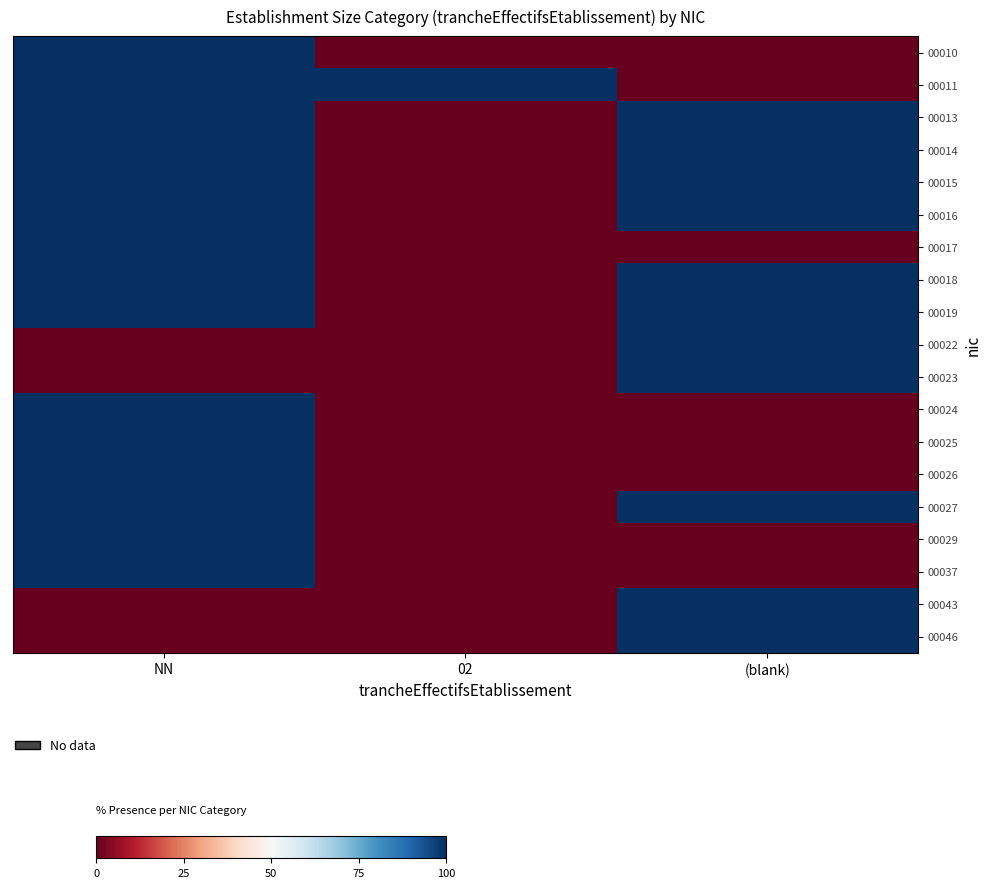

Reading right to left, extract all data points from this chart.

00010: (blank)=0	02=0	NN=100
00011: (blank)=0	02=100	NN=100
00013: (blank)=100	02=0	NN=100
00014: (blank)=100	02=0	NN=100
00015: (blank)=100	02=0	NN=100
00016: (blank)=100	02=0	NN=100
00017: (blank)=0	02=0	NN=100
00018: (blank)=100	02=0	NN=100
00019: (blank)=100	02=0	NN=100
00022: (blank)=100	02=0	NN=0
00023: (blank)=100	02=0	NN=0
00024: (blank)=0	02=0	NN=100
00025: (blank)=0	02=0	NN=100
00026: (blank)=0	02=0	NN=100
00027: (blank)=100	02=0	NN=100
00029: (blank)=0	02=0	NN=100
00037: (blank)=0	02=0	NN=100
00043: (blank)=100	02=0	NN=0
00046: (blank)=100	02=0	NN=0